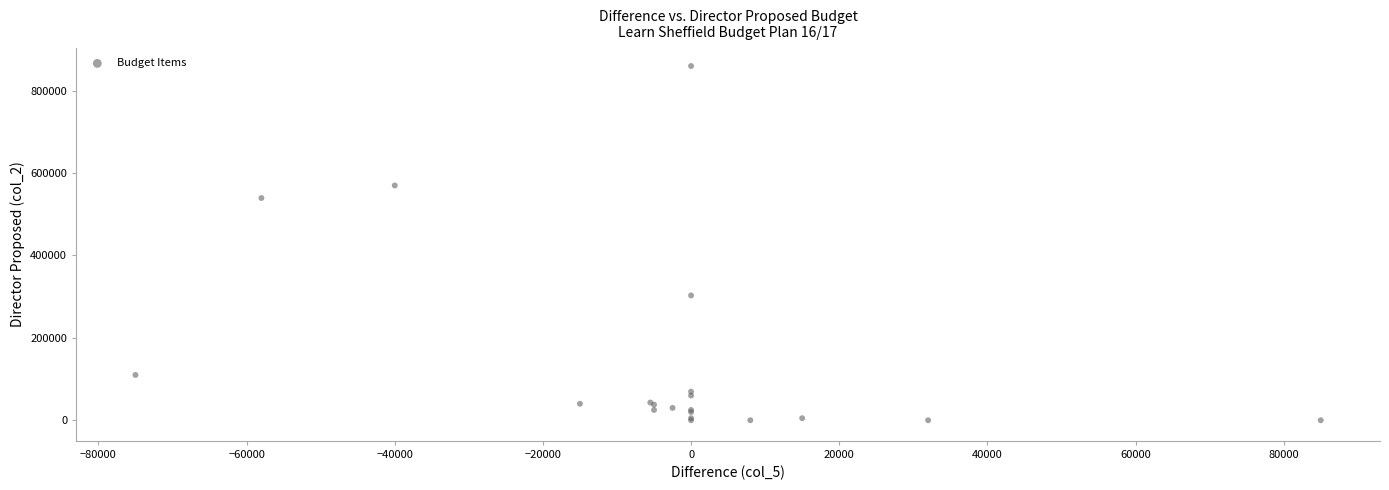

What Y value in the scatter plot is closest to 430000?

539500